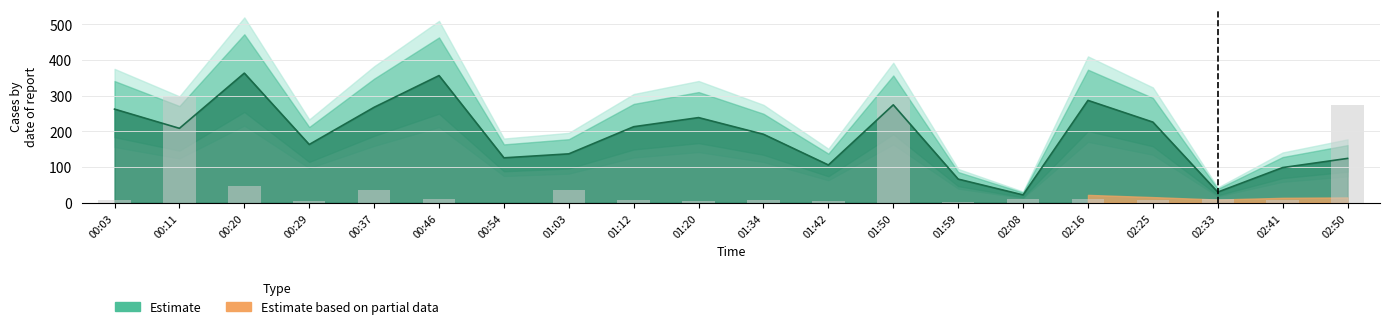

What is the label of the 12th bar from the right?

01:12